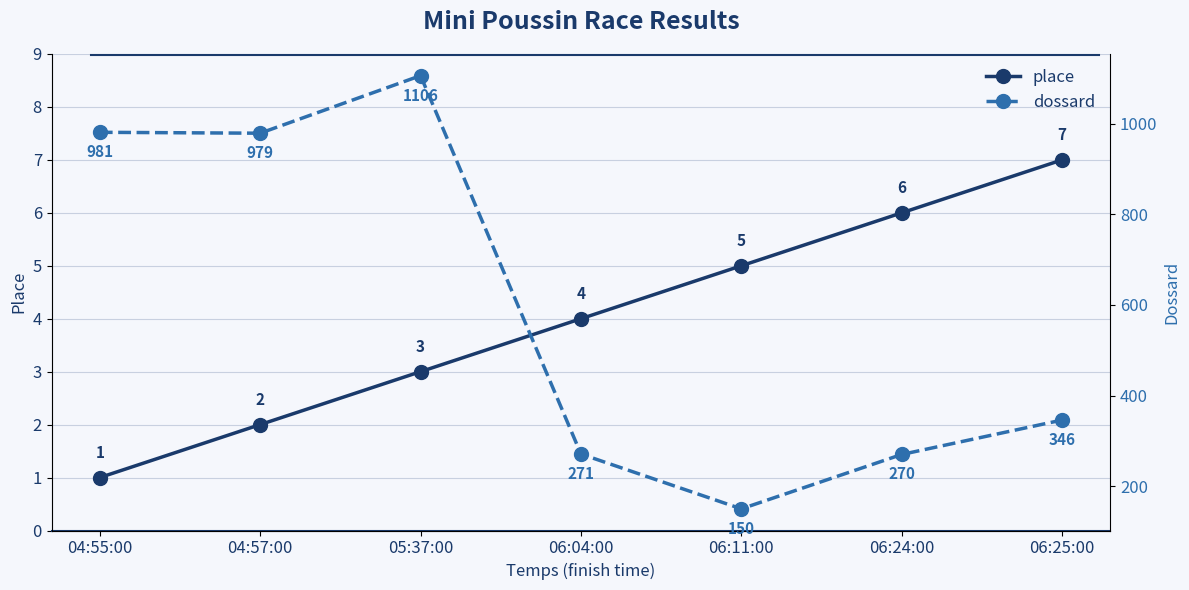

At 06:25:00, list the series in order from largest to smallest.

dossard, place